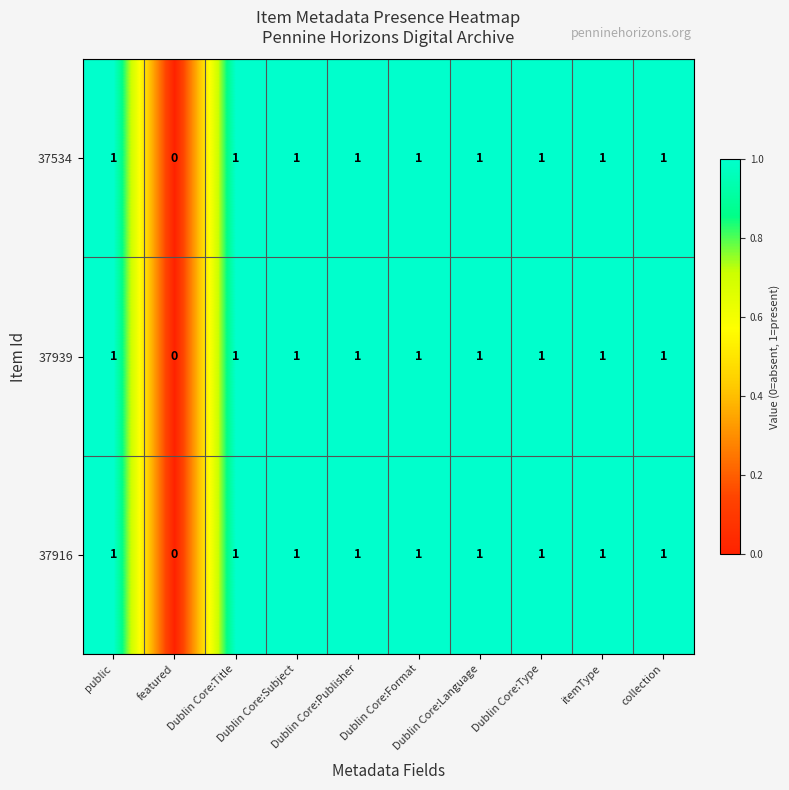

What is the sum of all 37534 values?

9